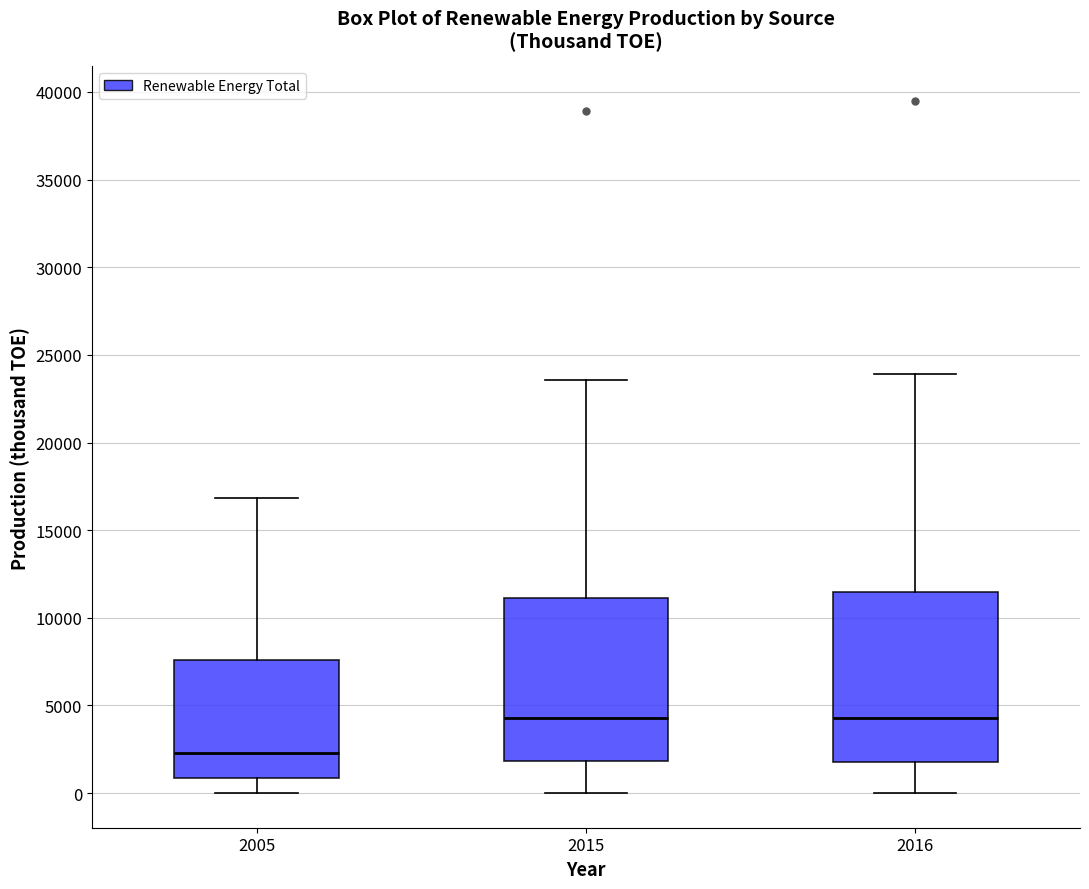

Reading left to right, read every box against the y-axis: the position of its median line, the range the box covers, and the ends of its whiskers. The values are not printed on the chart, so give them approximately, as read against the axis.

2005: median 2500, box 1000 to 7500, whiskers 0 to 17000
2015: median 4500, box 2000 to 11000, whiskers 0 to 23500
2016: median 4500, box 2000 to 11500, whiskers 0 to 24000